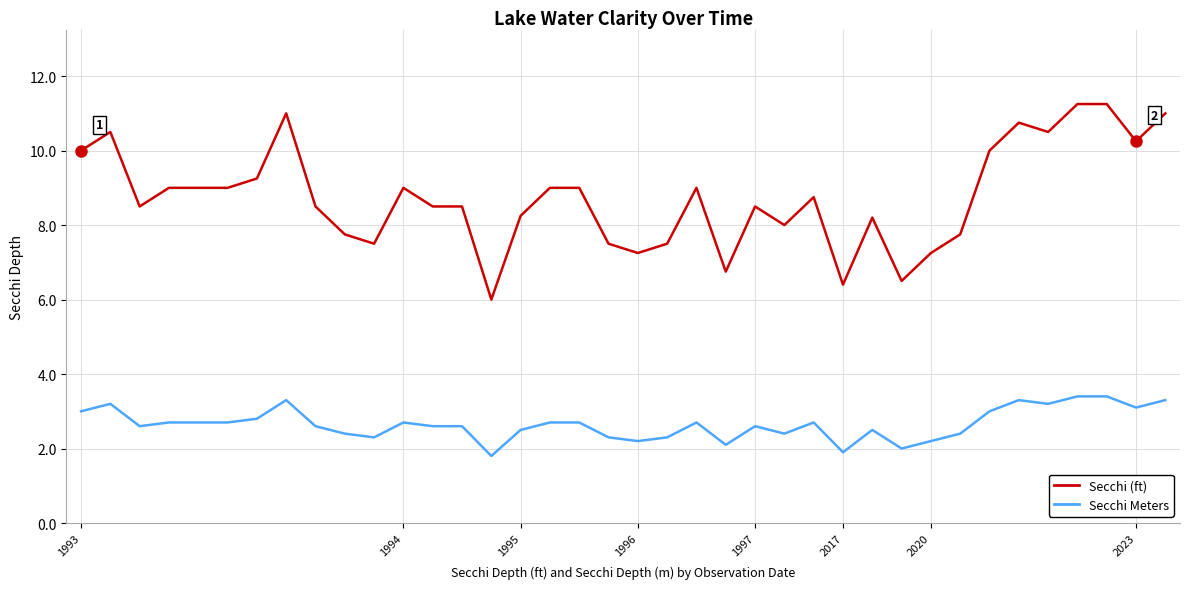

At how many categories does at least one series exceed 7?

34